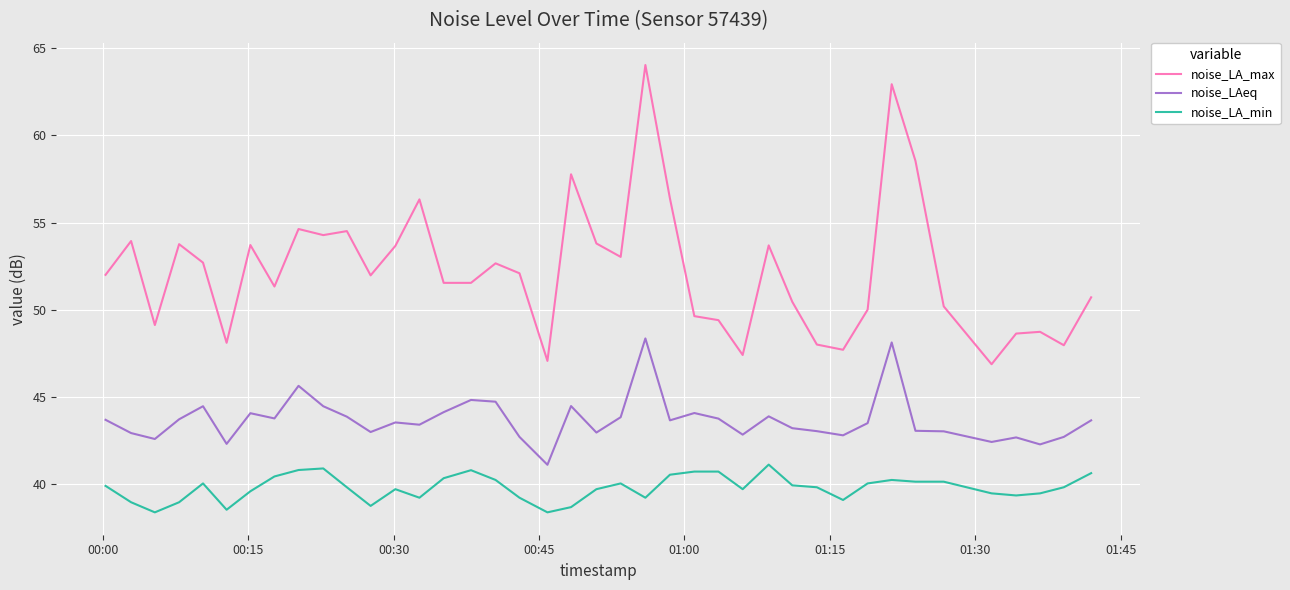

True or false: noise_LA_max and noise_LAeq cross at least once.

False